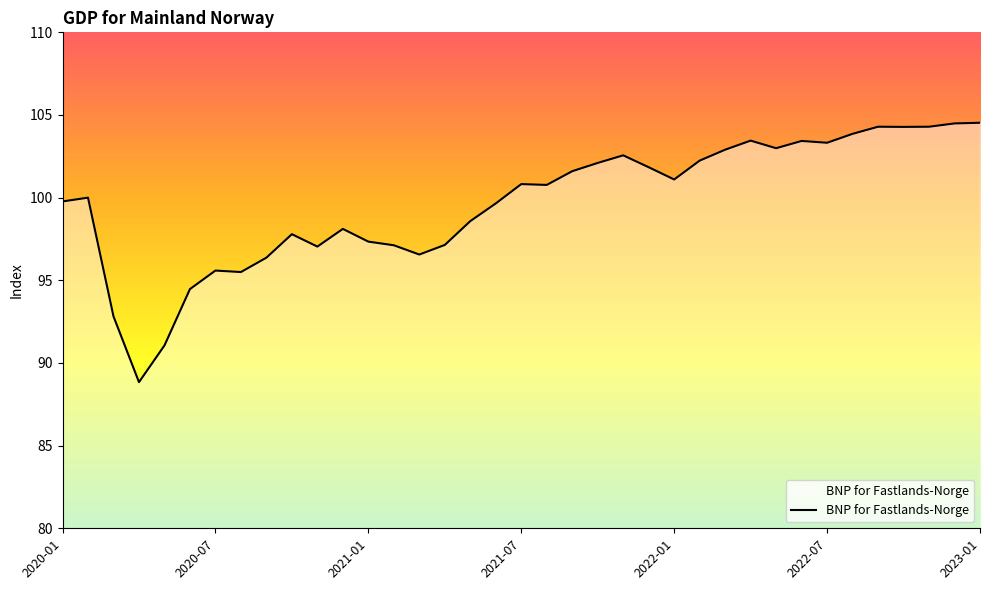

What is the minimum value shown in the chart?

88.8